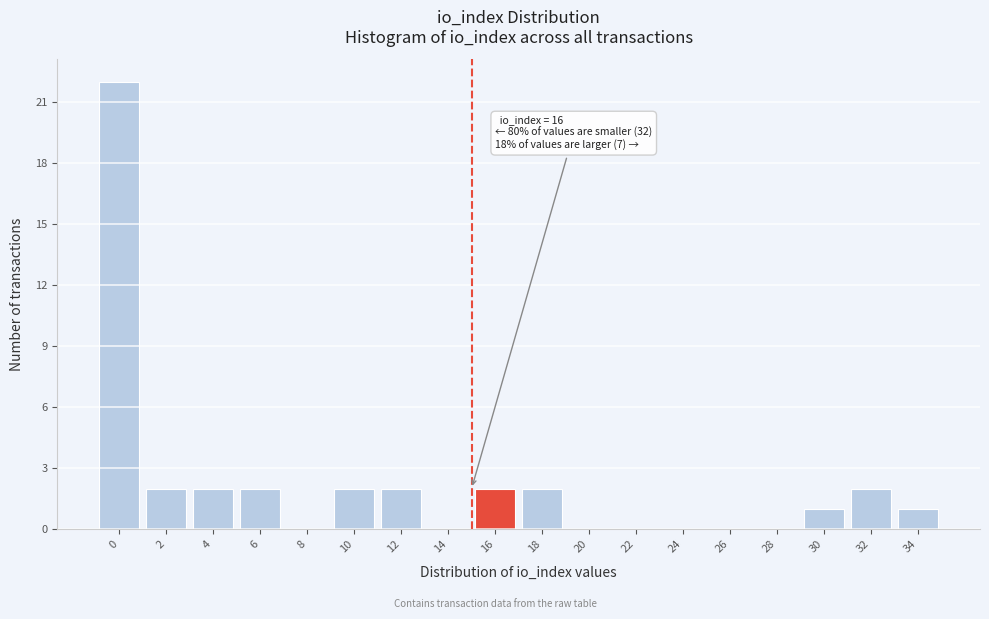

Reading right to left, transcribe all the data shown in this chart.

34=1	32=2	30=1	28=0	26=0	24=0	22=0	20=0	18=2	16=2	14=0	12=2	10=2	8=0	6=2	4=2	2=2	0=22